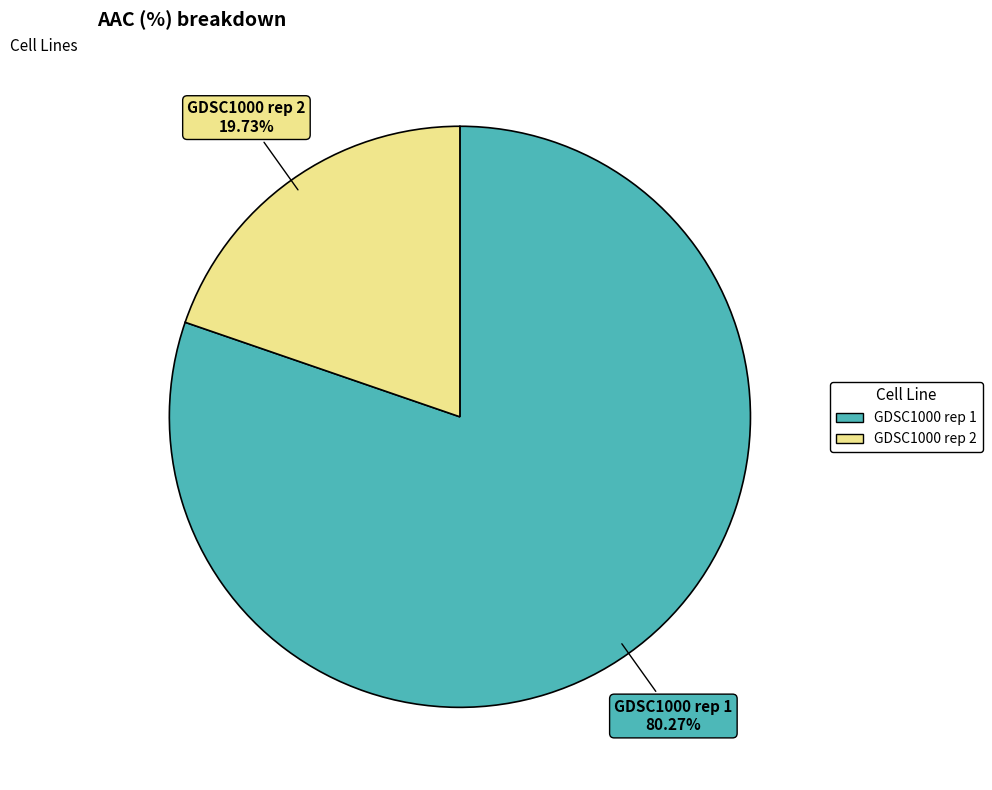

Which category has the biggest portion of the pie?

GDSC1000 rep 1